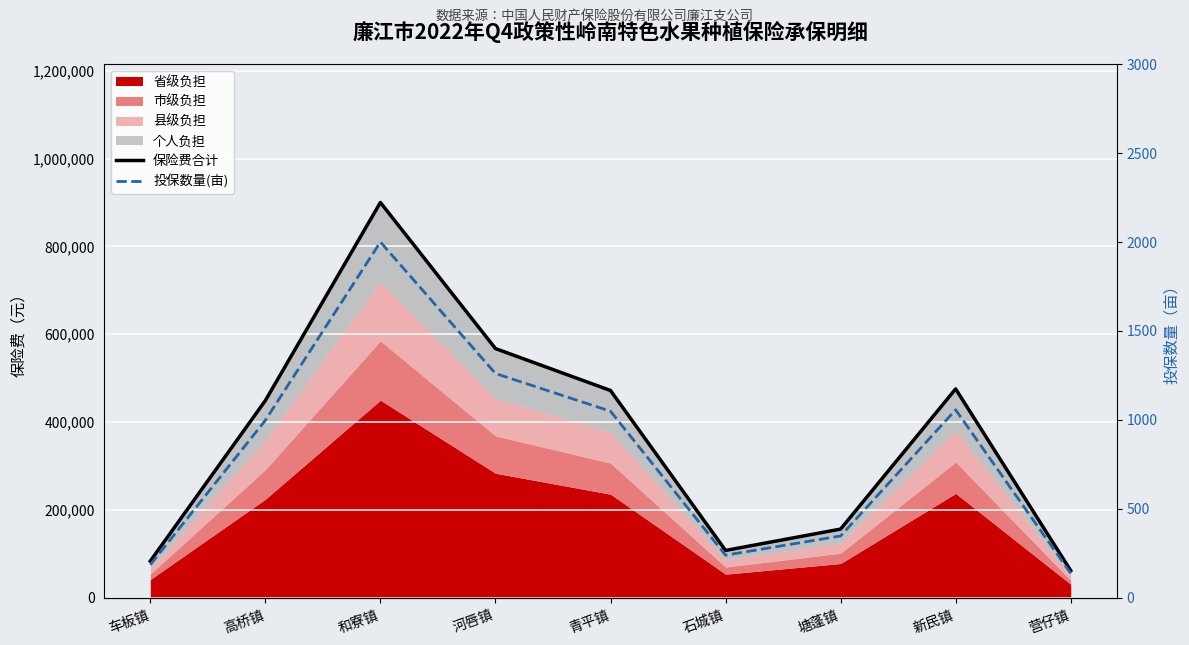

True or false: 投保数量(亩) and 保险费合计 intersect in this chart.

False